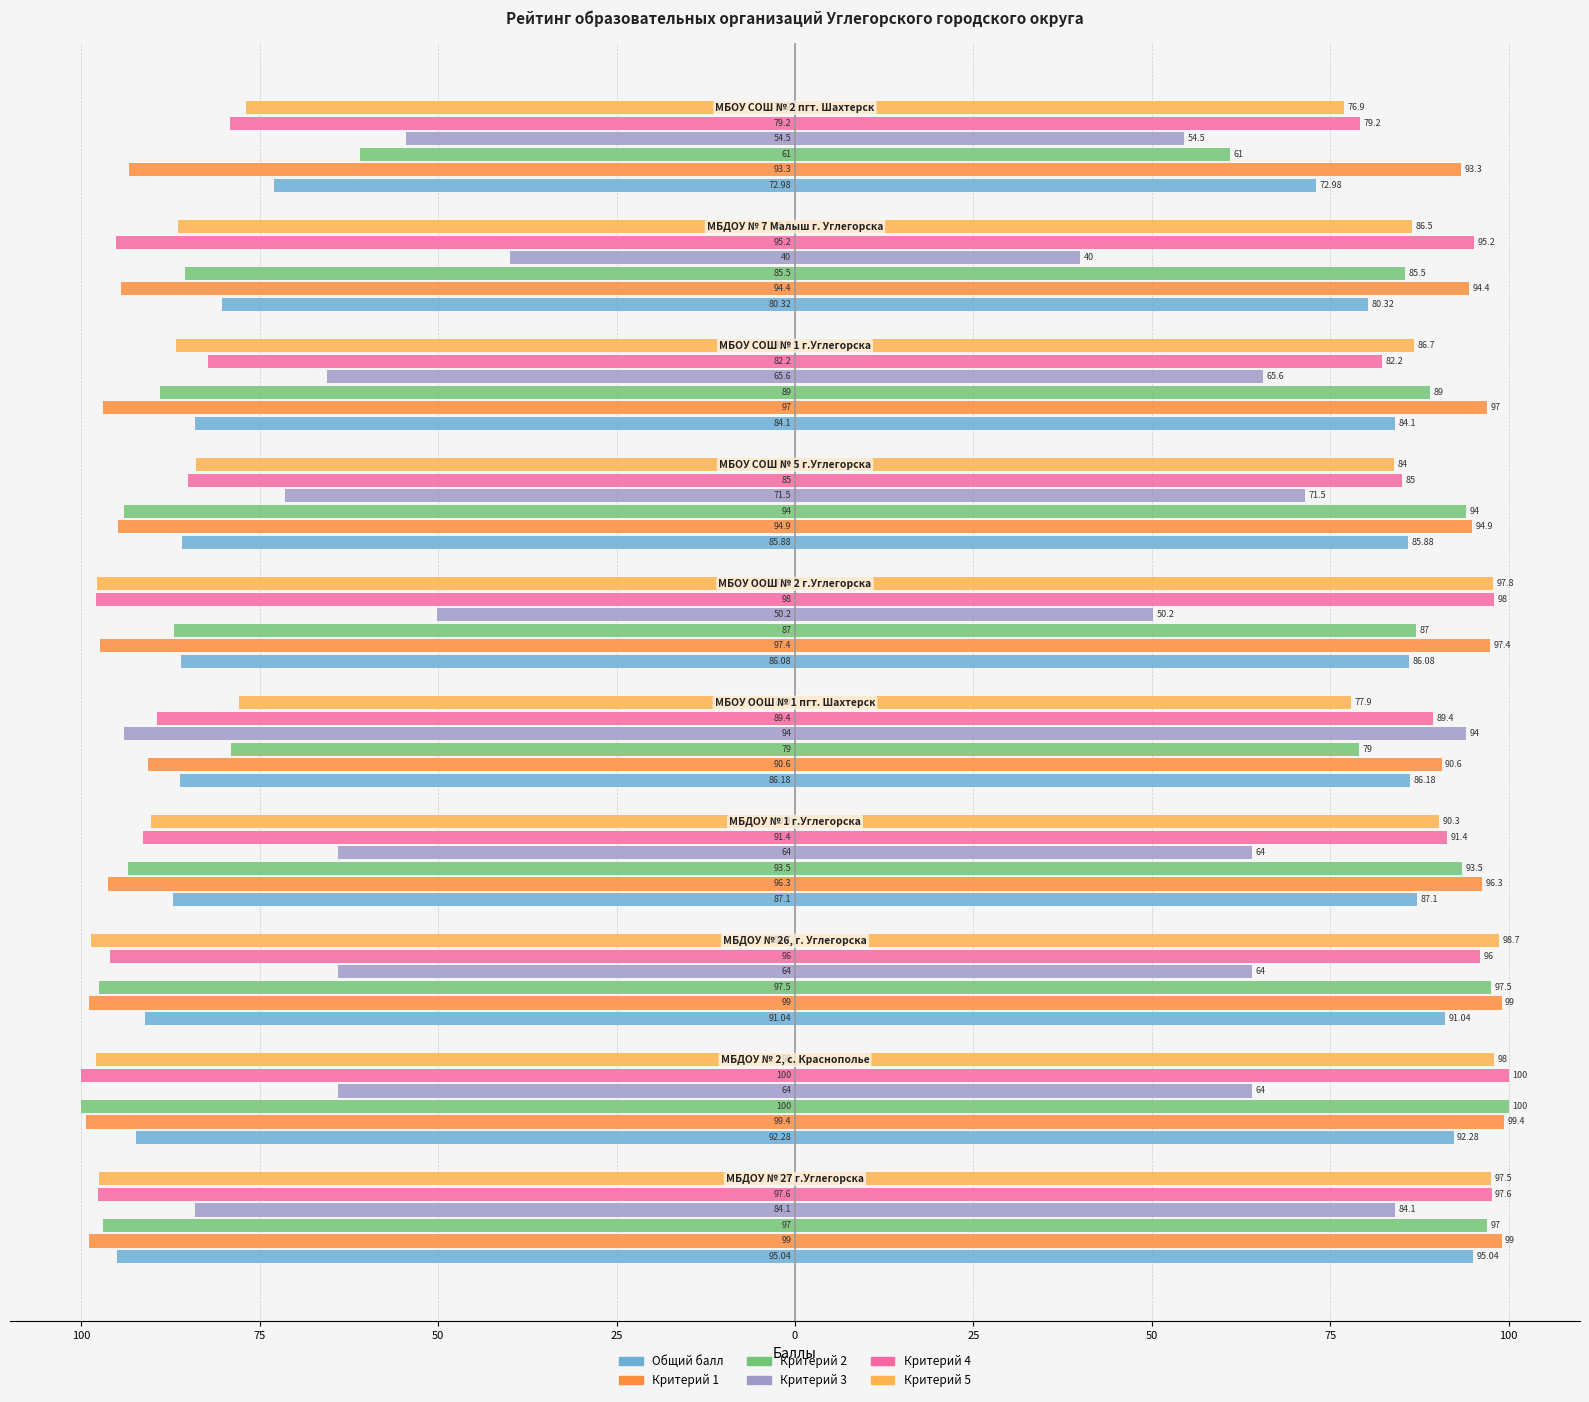

What is the label of the 2nd bar from the right?

75